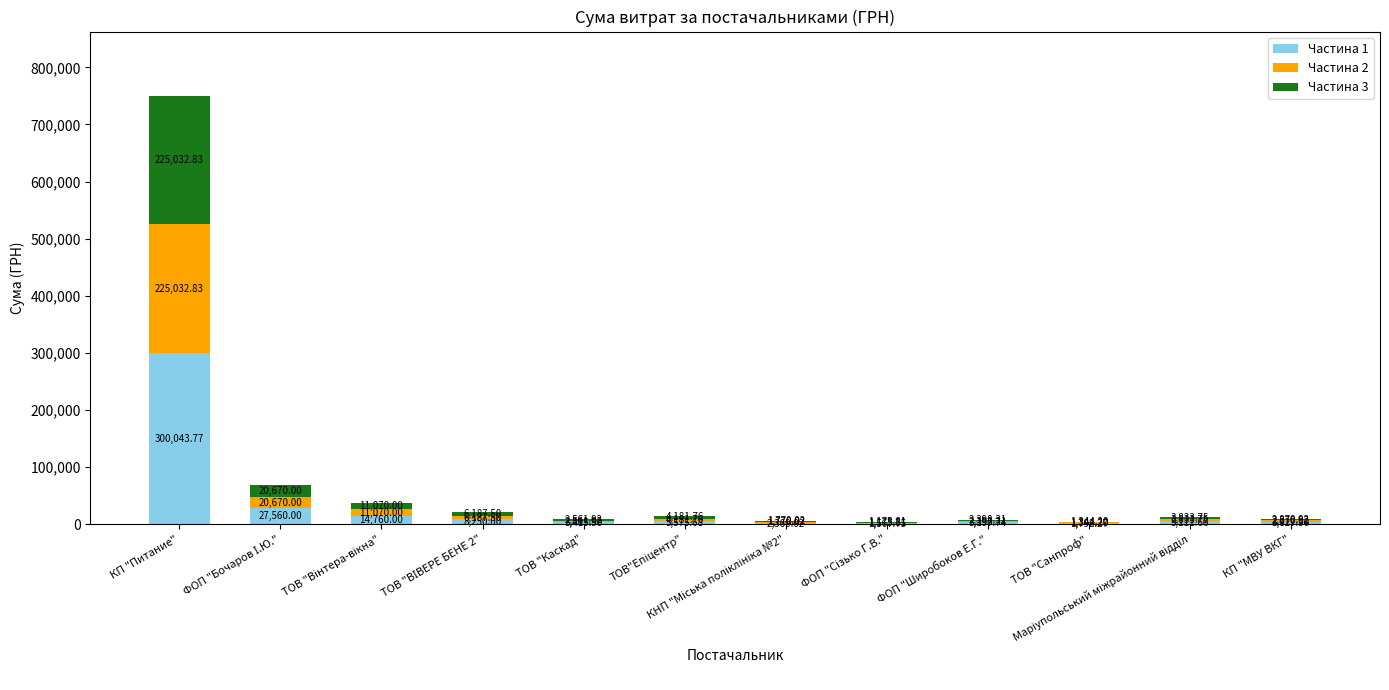

At which category is the sum across all series the highest?

КП "Питание"